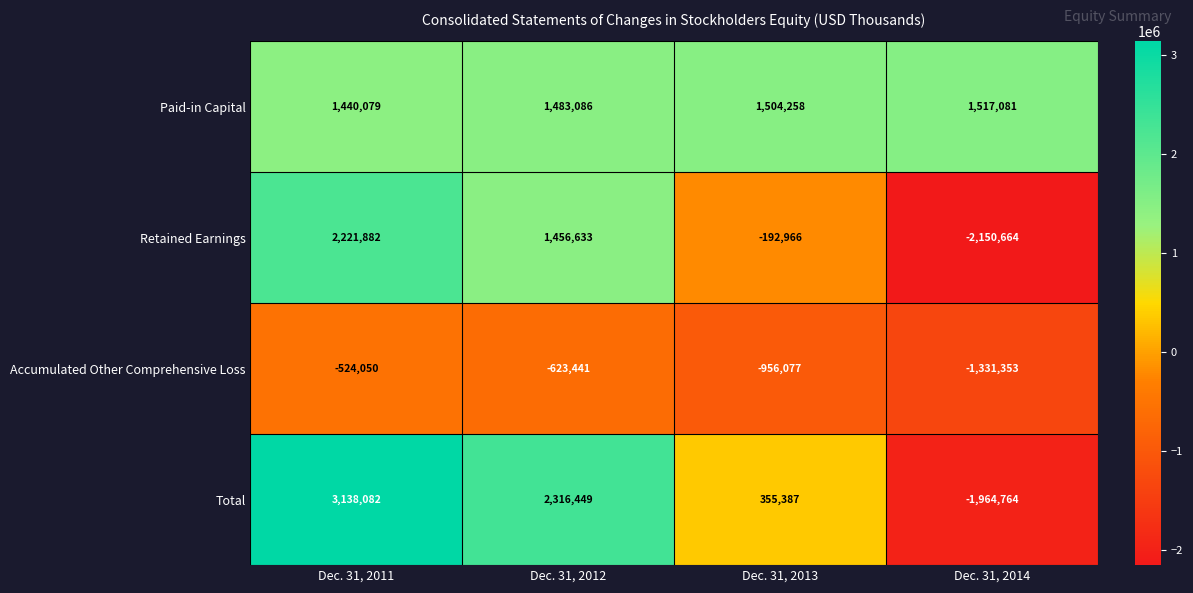

Which series changed the most between Dec. 31, 2011 and Dec. 31, 2013?

Total